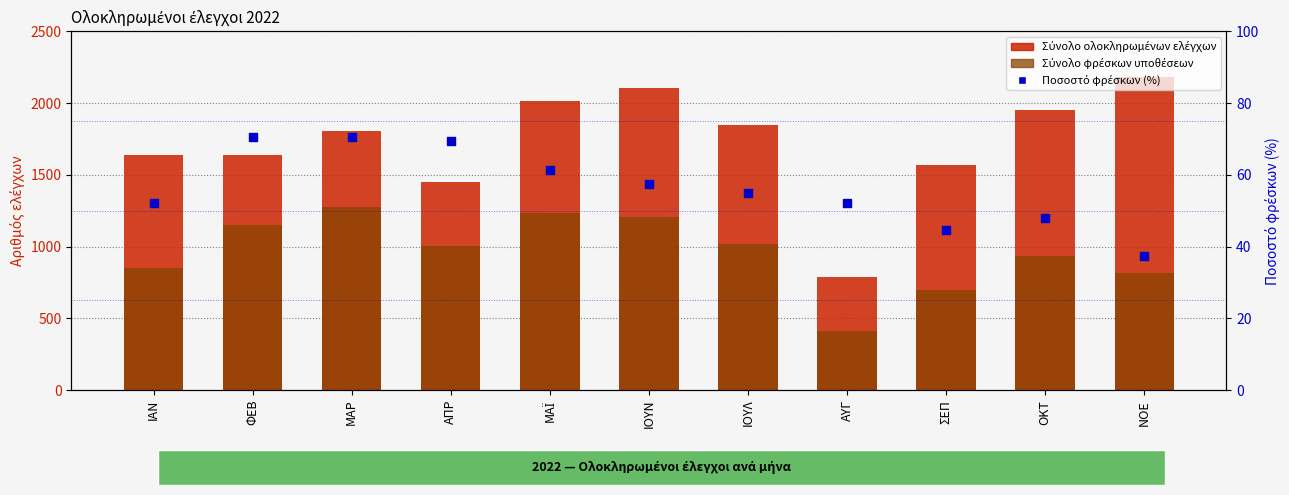

Is the value of Σύνολο φρέσκων υποθέσεων at ΙΑΝ greater than the value of Σύνολο ολοκληρωμένων ελέγχων at ΜΑΪ?

No